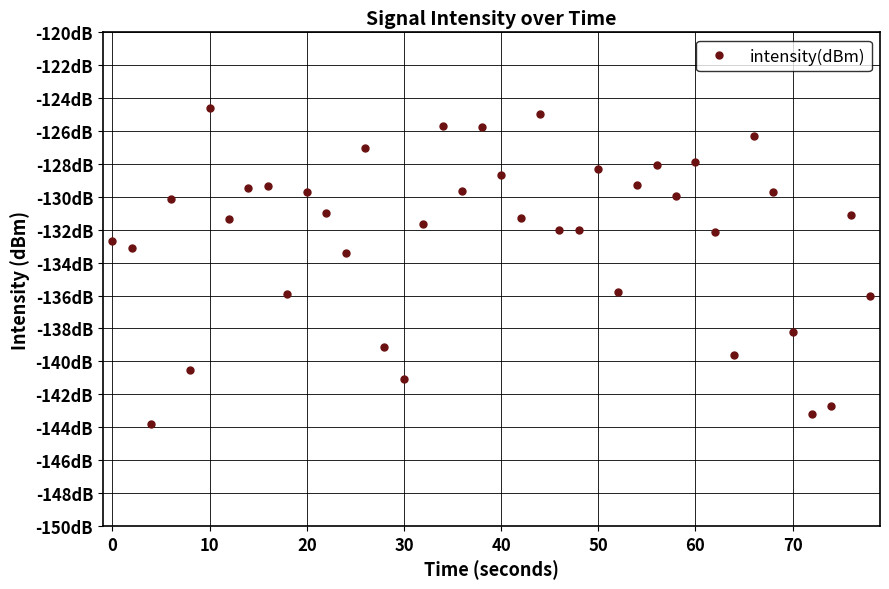

What is the average value?

-132.3